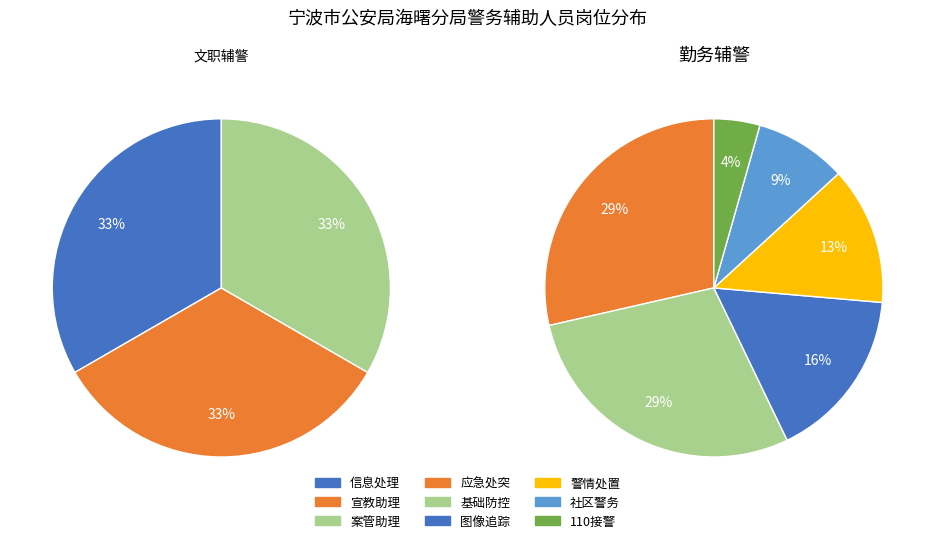

Which slice is the largest?

应急处突